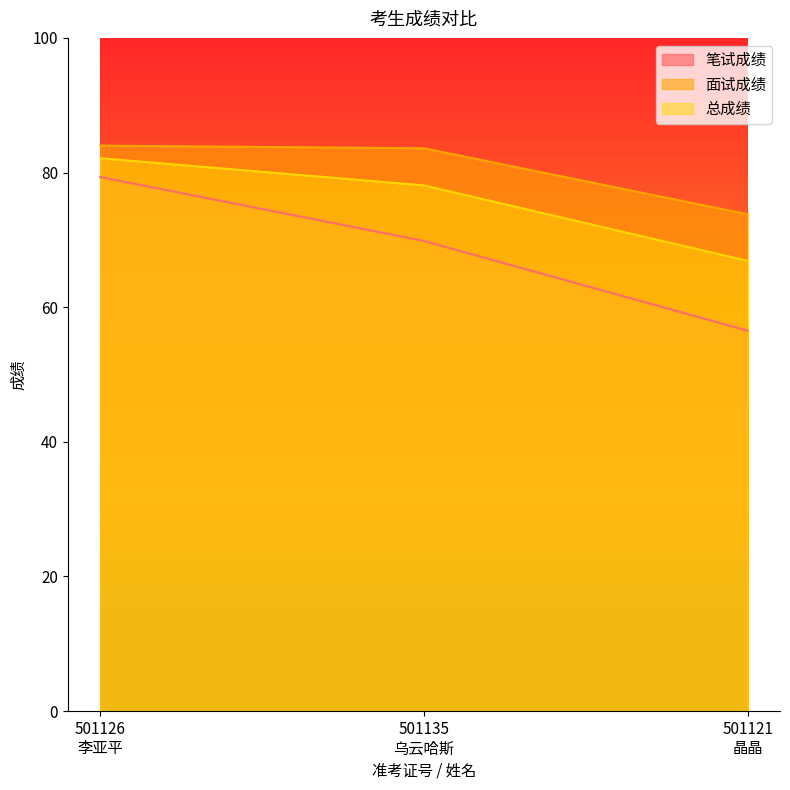

Rank the series at 501135
乌云哈斯 from lowest to highest value.

笔试成绩, 总成绩, 面试成绩